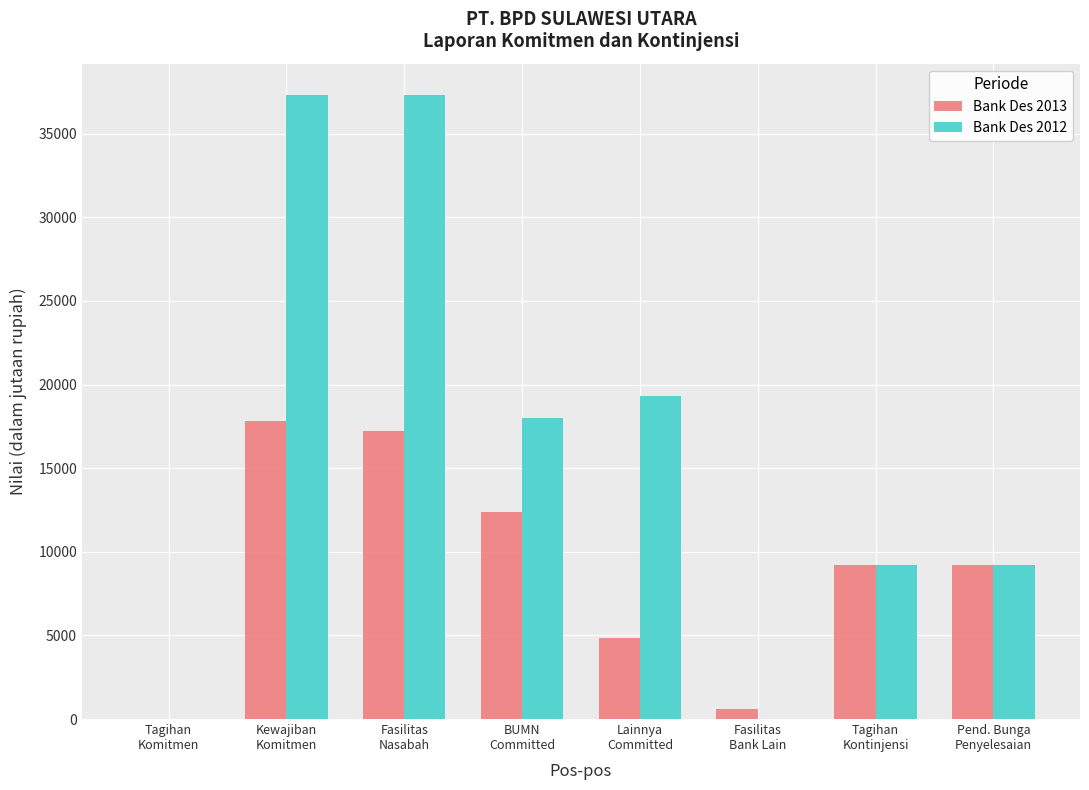

Which series has the largest total across all categories?

Bank Des 2012